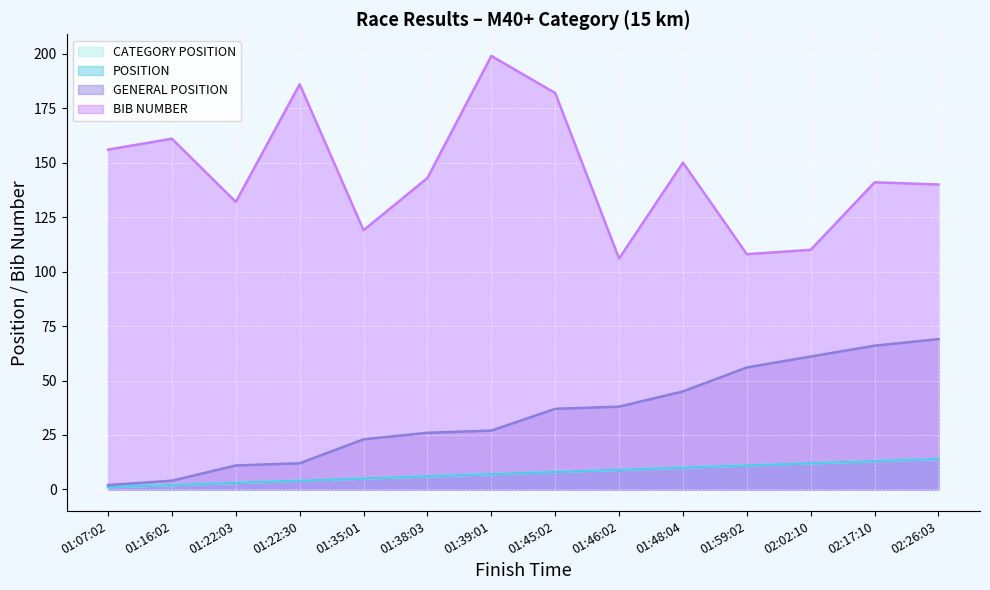

What is the difference between the maximum and second lowest values in the CATEGORY POSITION series?

12